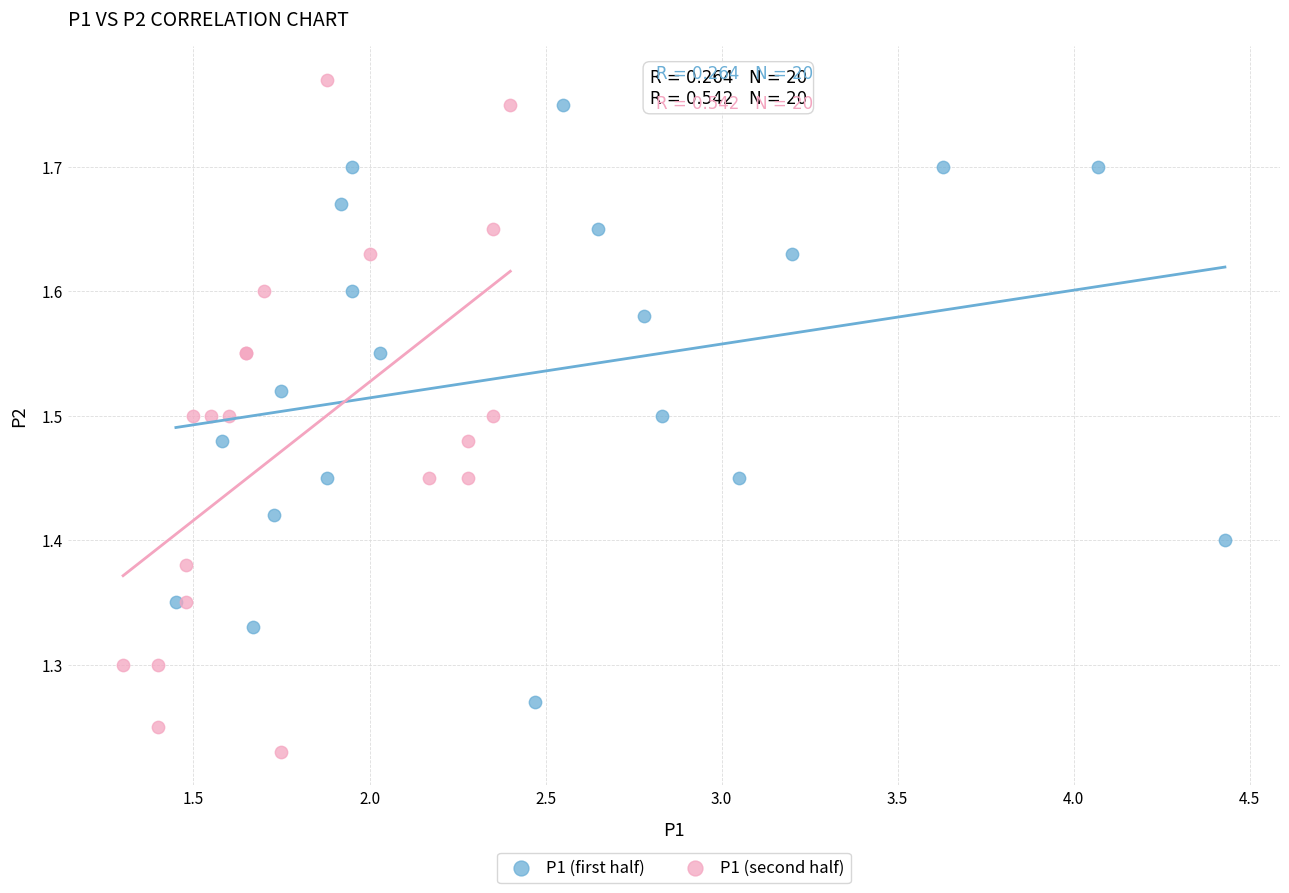

Which series reaches the minimum Y coordinate?

P1 (second half)